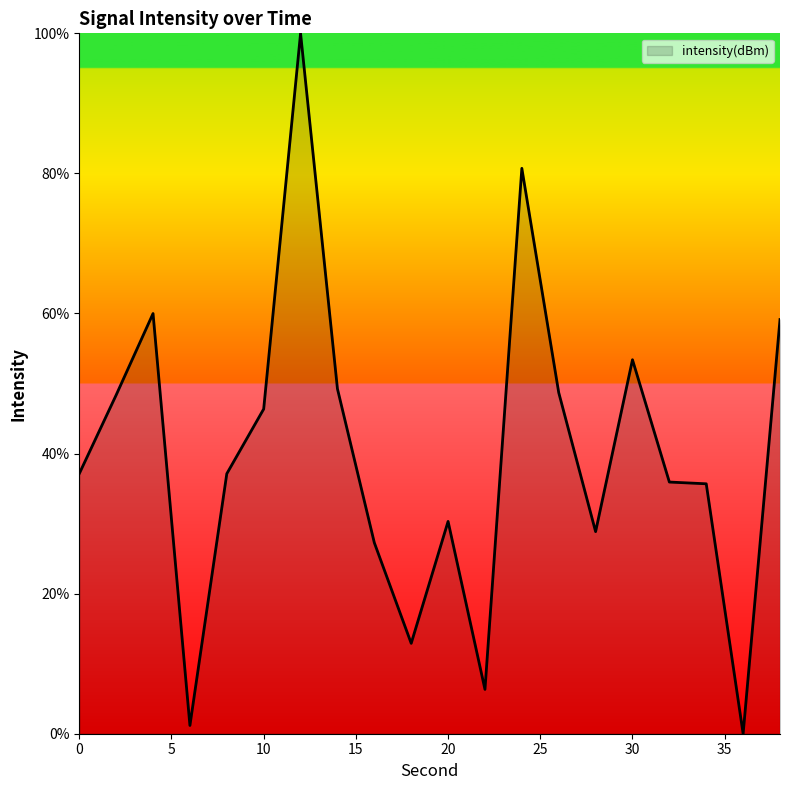

What is the difference between the maximum and minimum values?

100.0